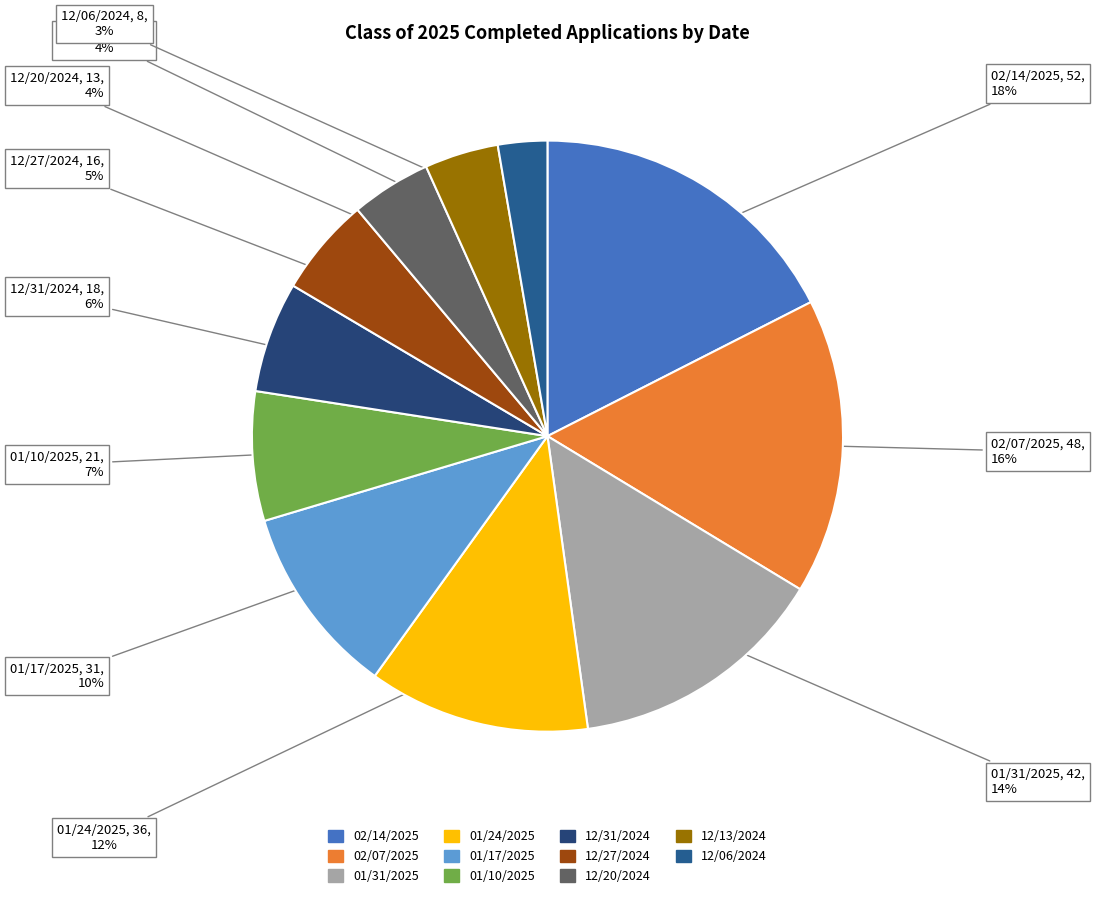

Which has a higher value, 02/14/2025 or 02/07/2025?

02/14/2025